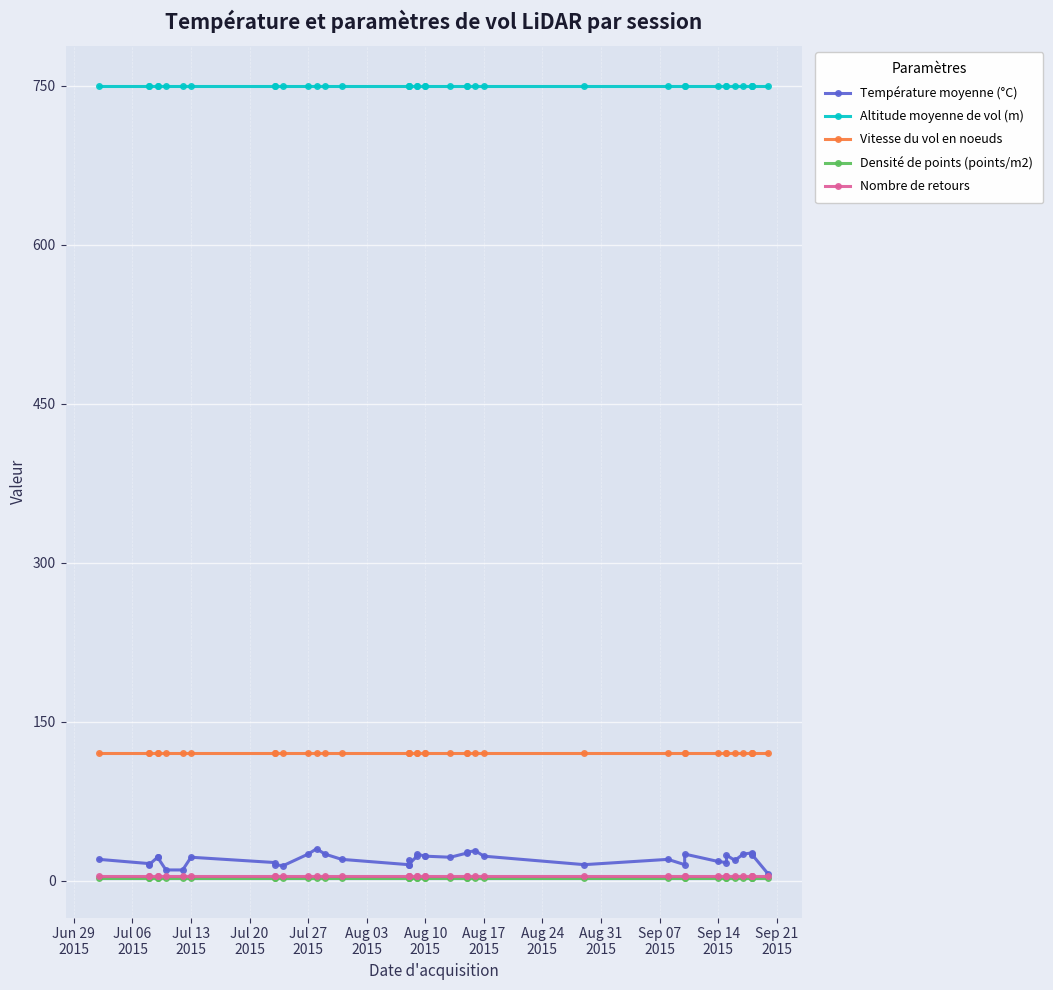

How many categories are shown in the chart?

40